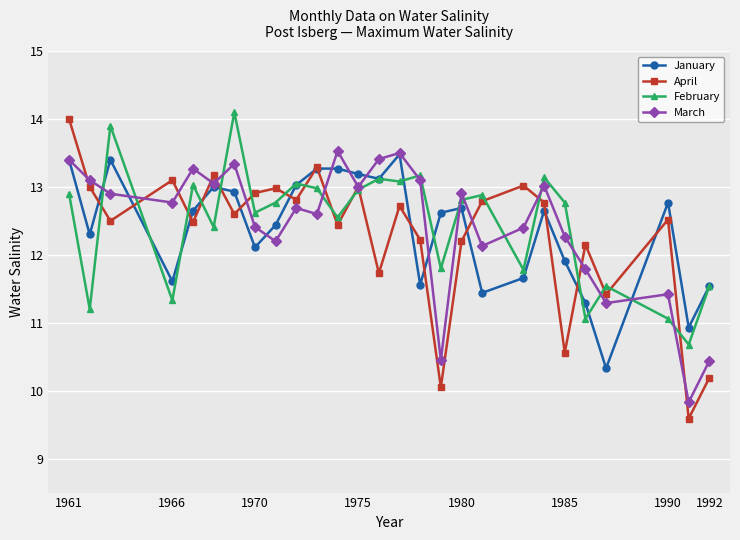

What is the value of the March point at the 19th from the left?

12.1